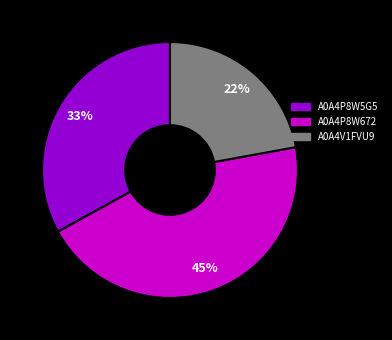

Does A0A4P8W672 represent more than half of the total?

No